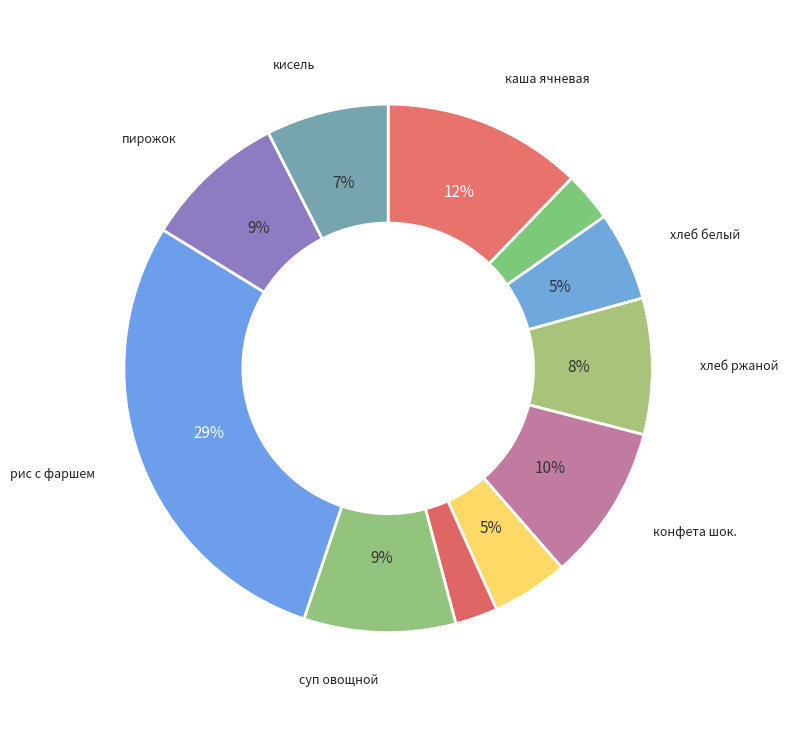

To the nearest percent, what is the difference between the largest and smallest slice percentages?

26%